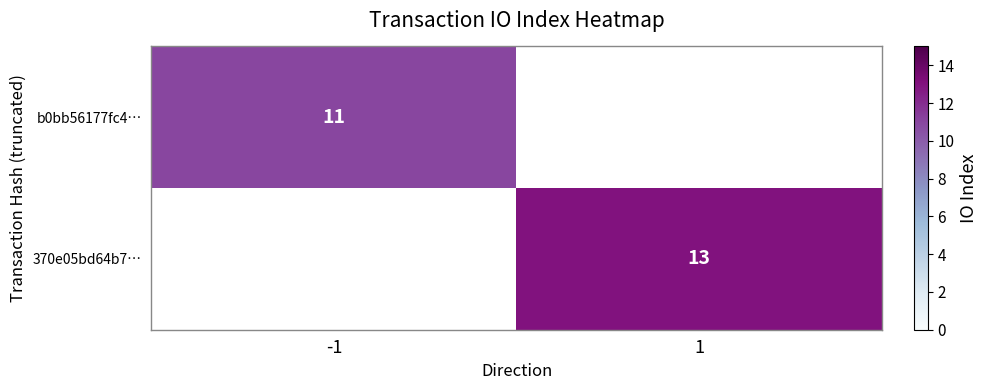

Which has a higher value, -1 or 1?

1